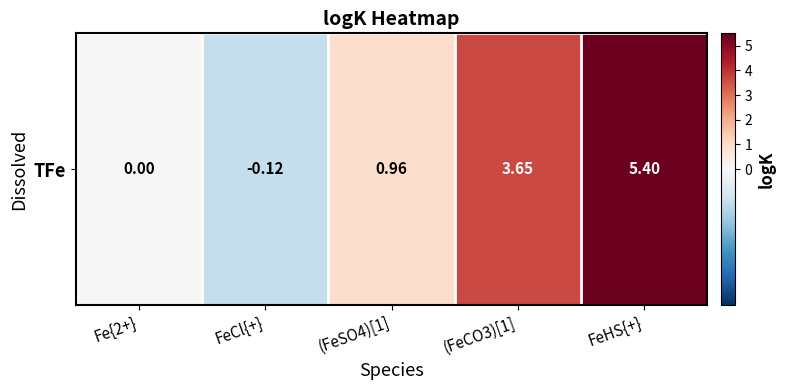

Reading left to right, list all the values displayed in this chart.

0.0	-0.1	1.0	3.6	5.4